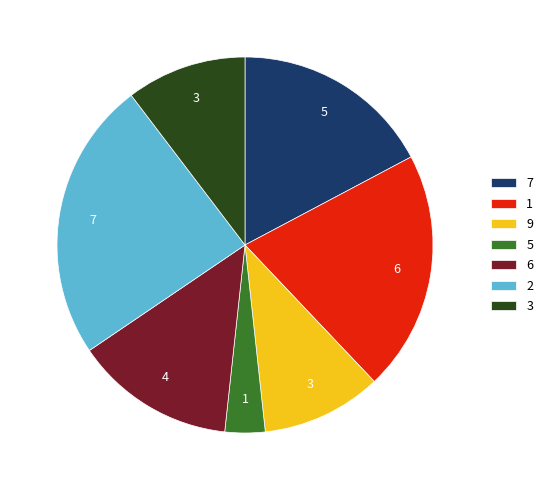

Does any single category account for the majority?

No